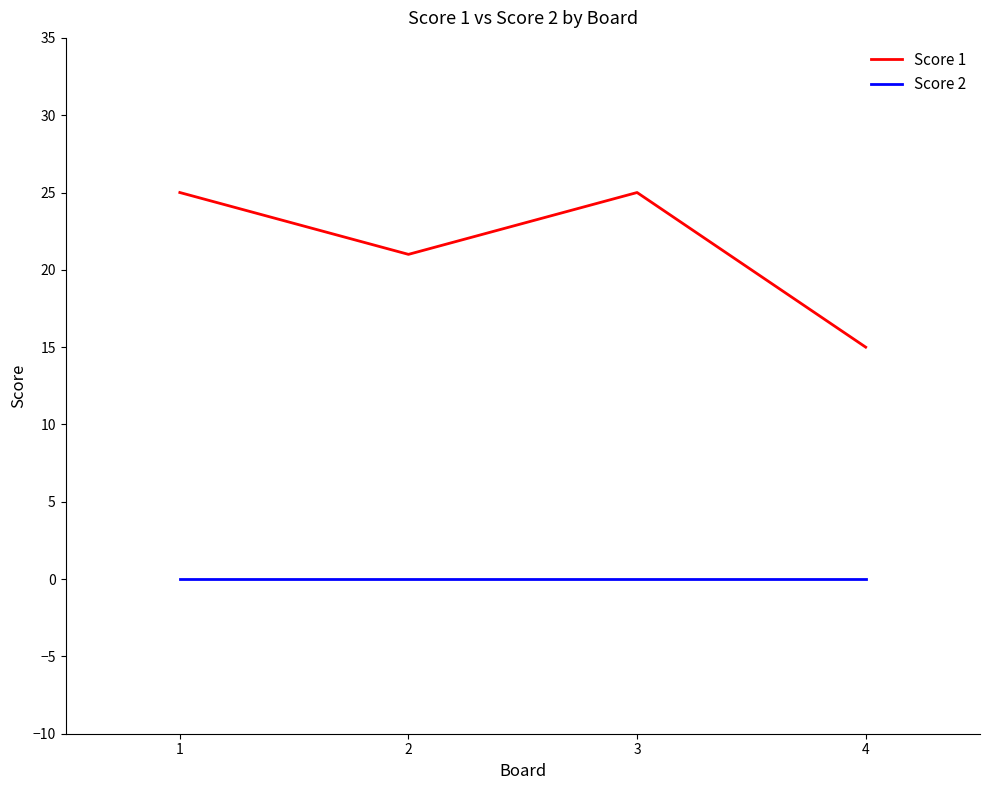

What is the greatest value displayed?

25